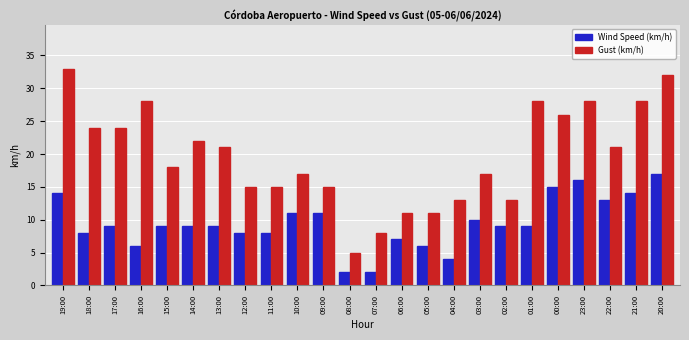

Which series has the largest range (max minus min)?

Gust (km/h)